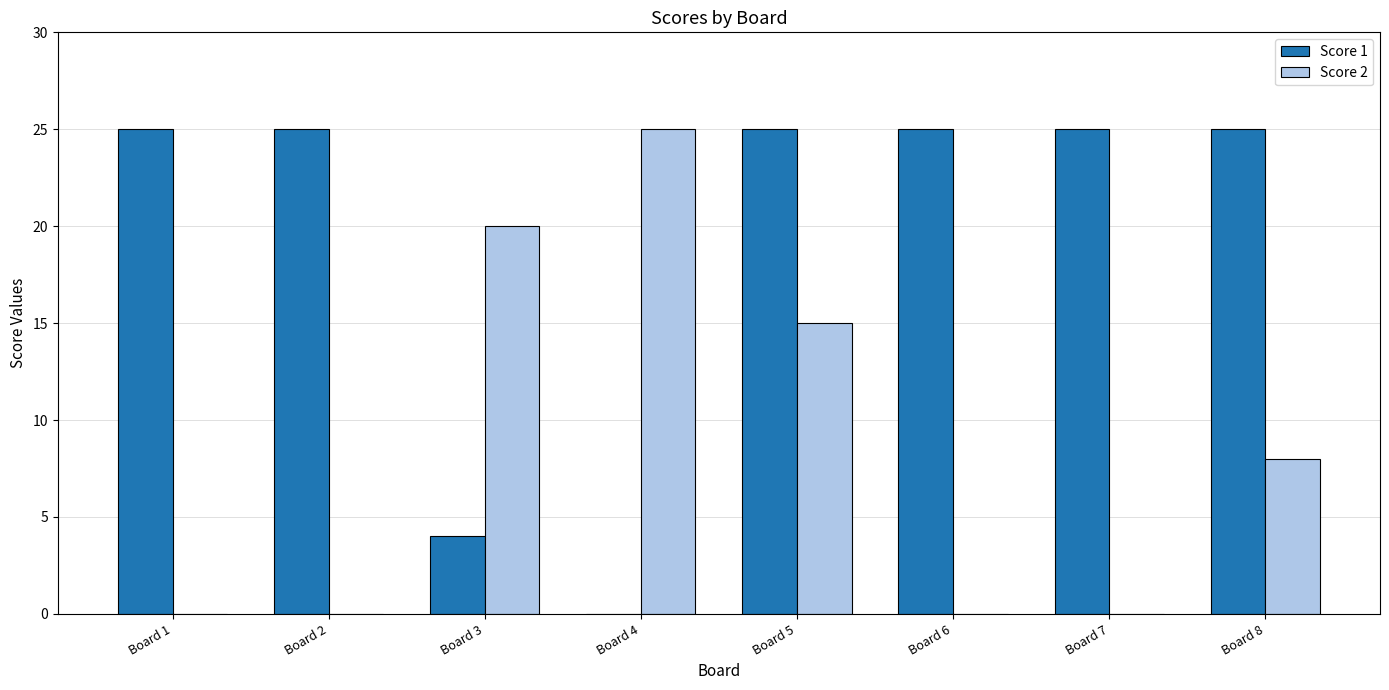

What is the total value across all series at Board 2?

25